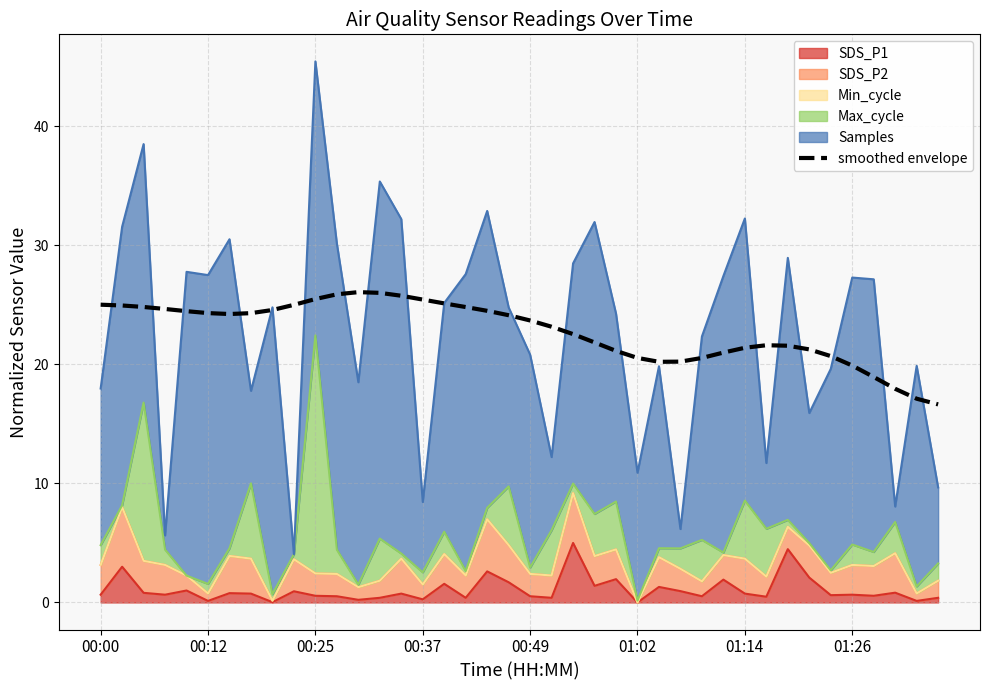

How many lines are shown in the chart?

1